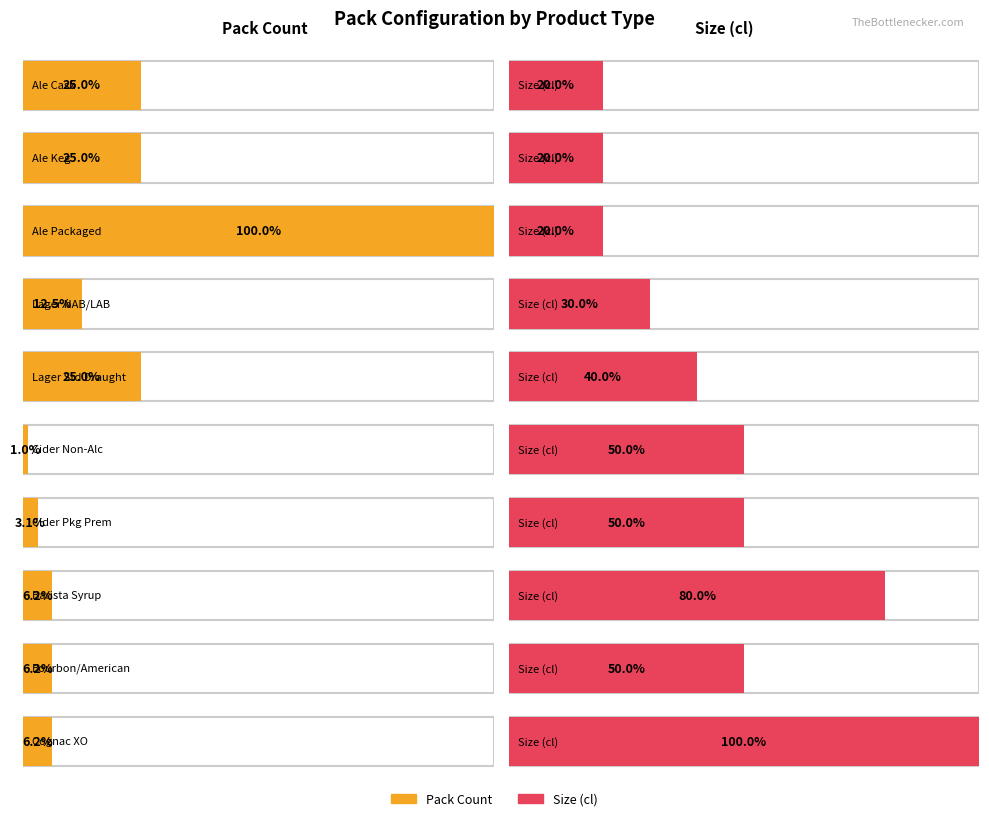

What is the lowest value of the pack_values series?

1